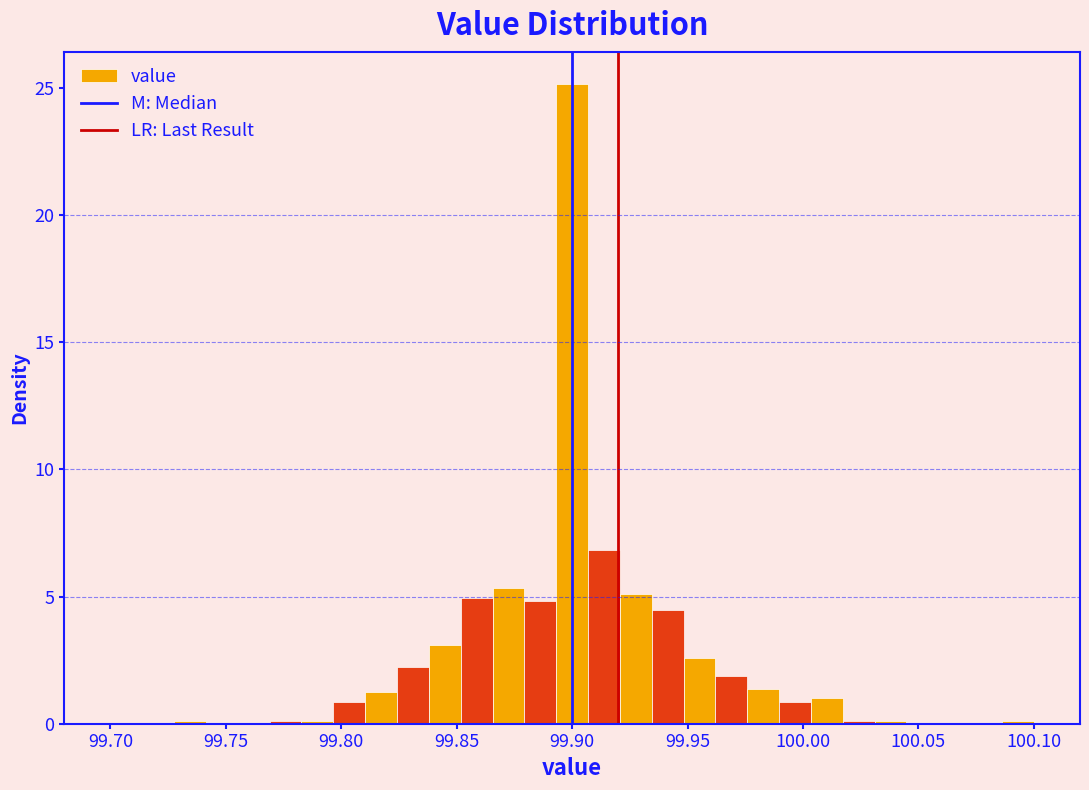

Around what value on the x-axis is the tallest bar? Give the approximate position of its centre, as read against the axis.

99.900